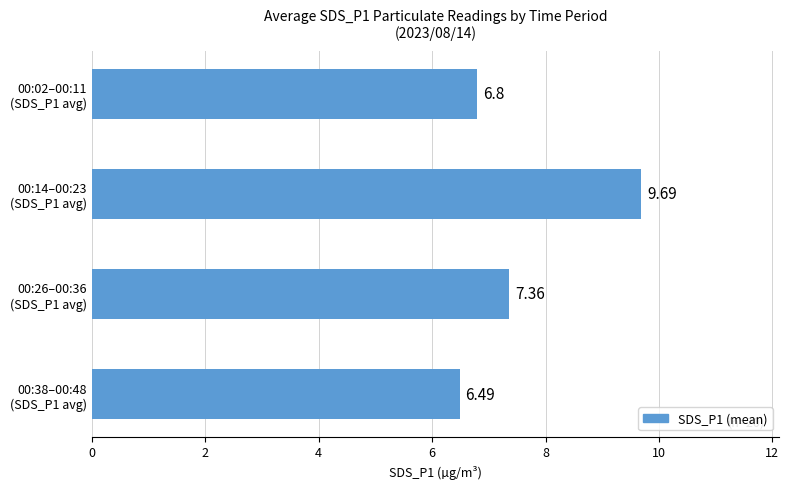

What is the sum of all values?

30.3